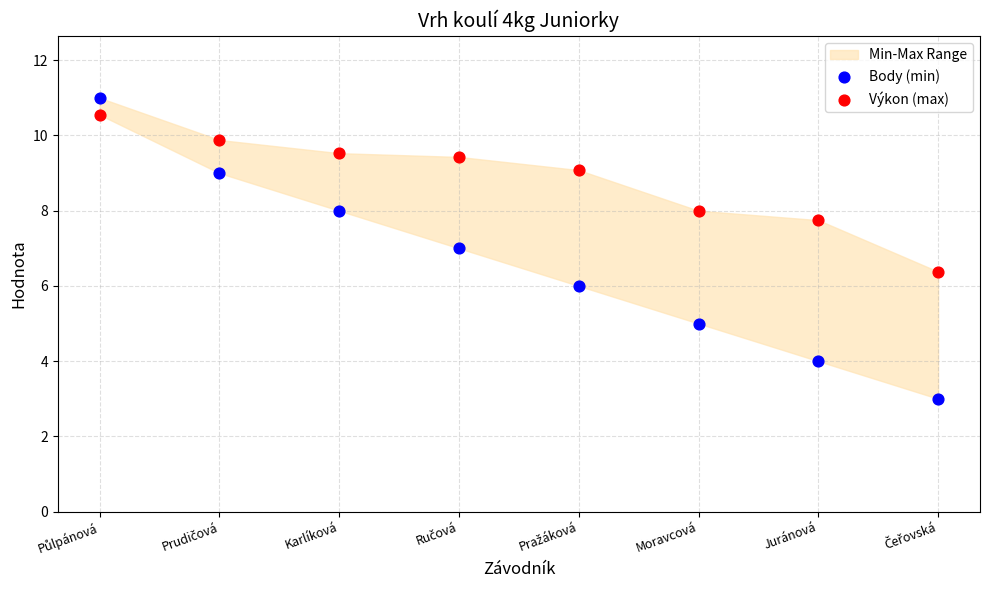

Which series reaches the minimum Y coordinate?

Body (min)